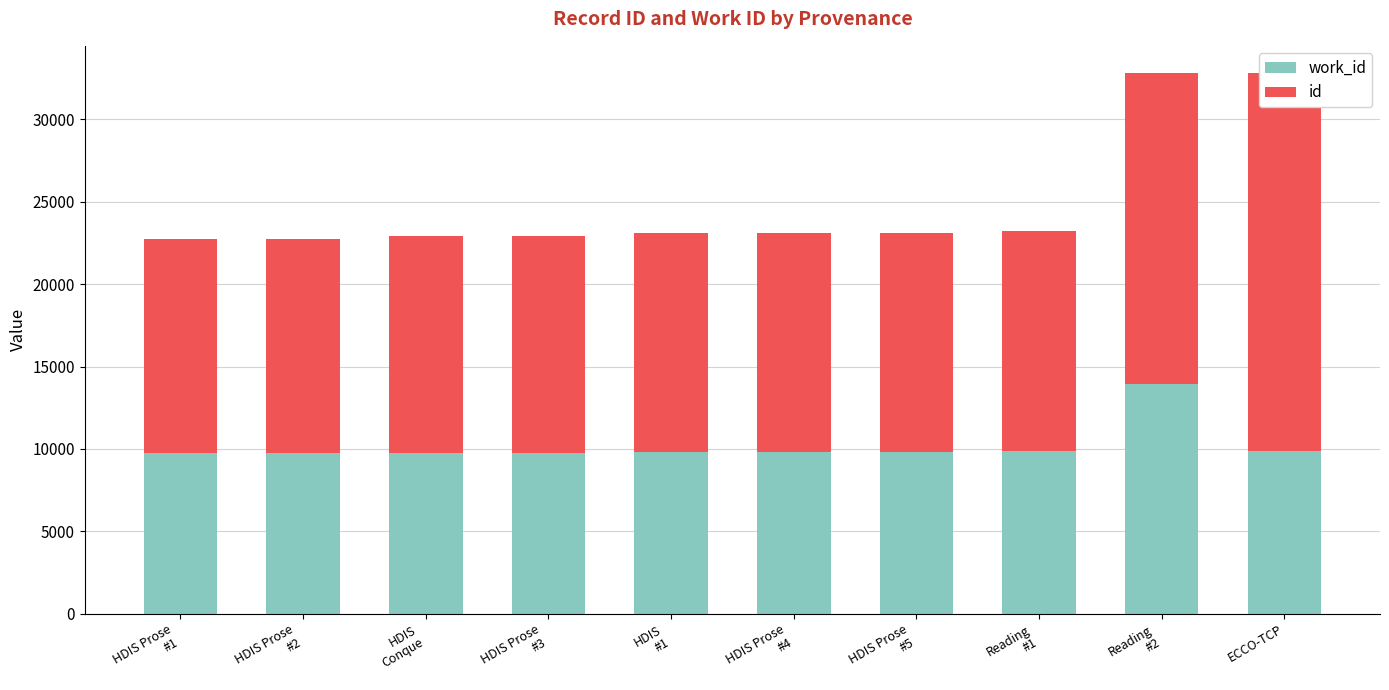

What is the spread (max minus min) of values at HDIS
Conque?

3357